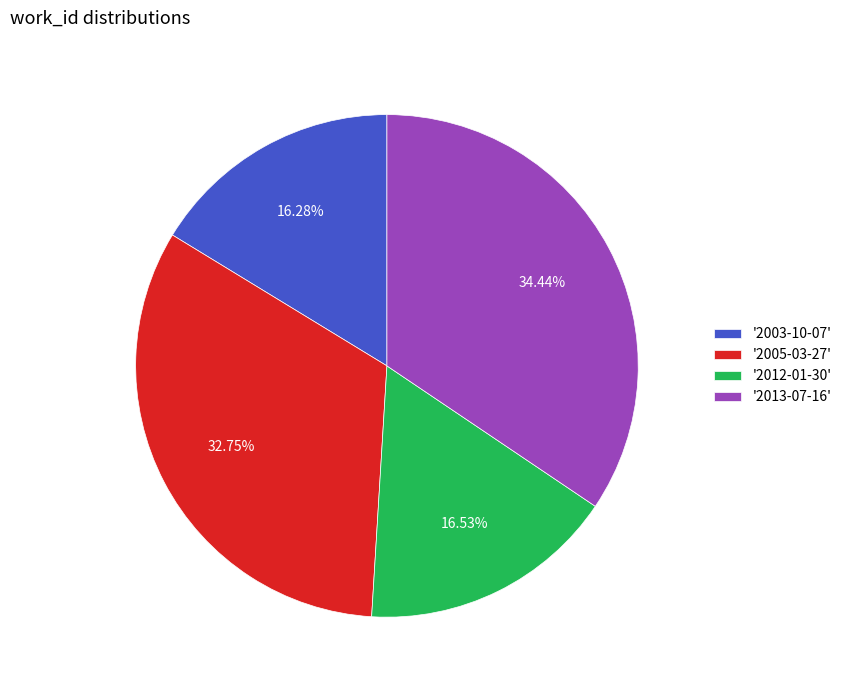

Which slice is the largest?

'2013-07-16'